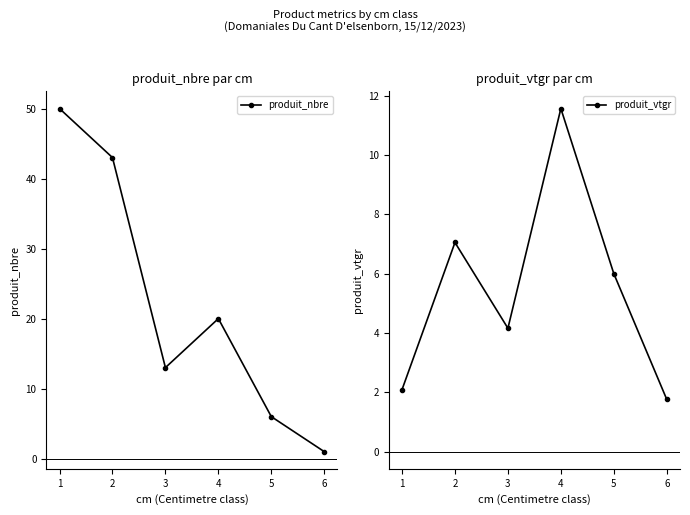

Rank the series by their average value, from lowest to highest.

produit_vtgr, produit_nbre